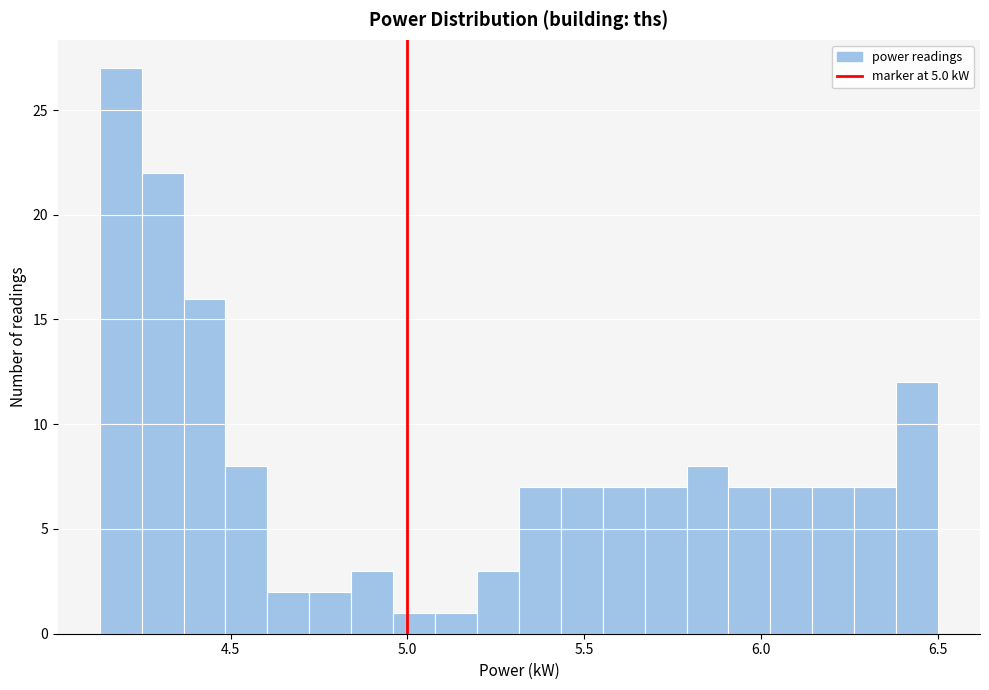

Read against the x-axis, roughly where is the centre of the tallest bar?

4.20